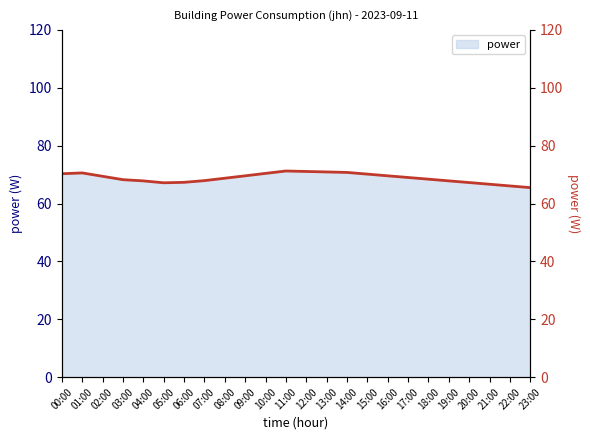

What is the value of the 8th point from the left?

67.9